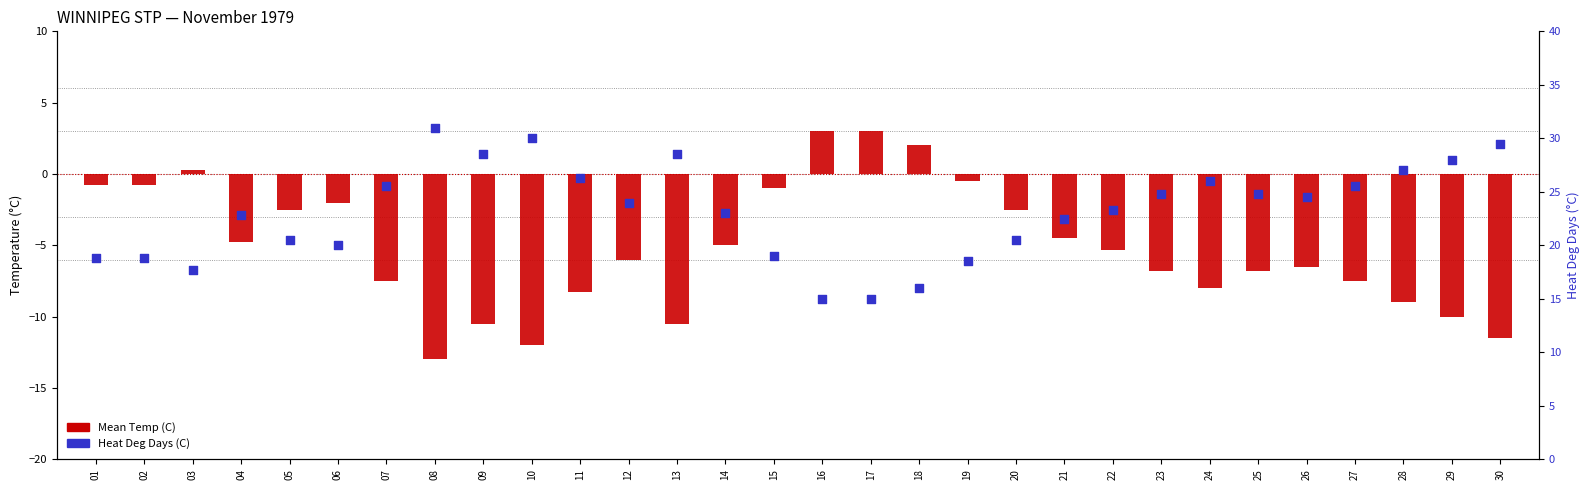

What are all the series names shown in the legend?

Mean Temp (C), Heat Deg Days (C)